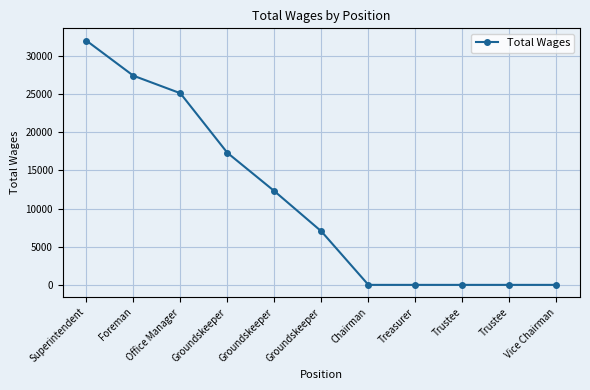

Reading left to right, extract all data points from this chart.

32000	27400	25100	17300	12280	7008	0	0	0	0	0